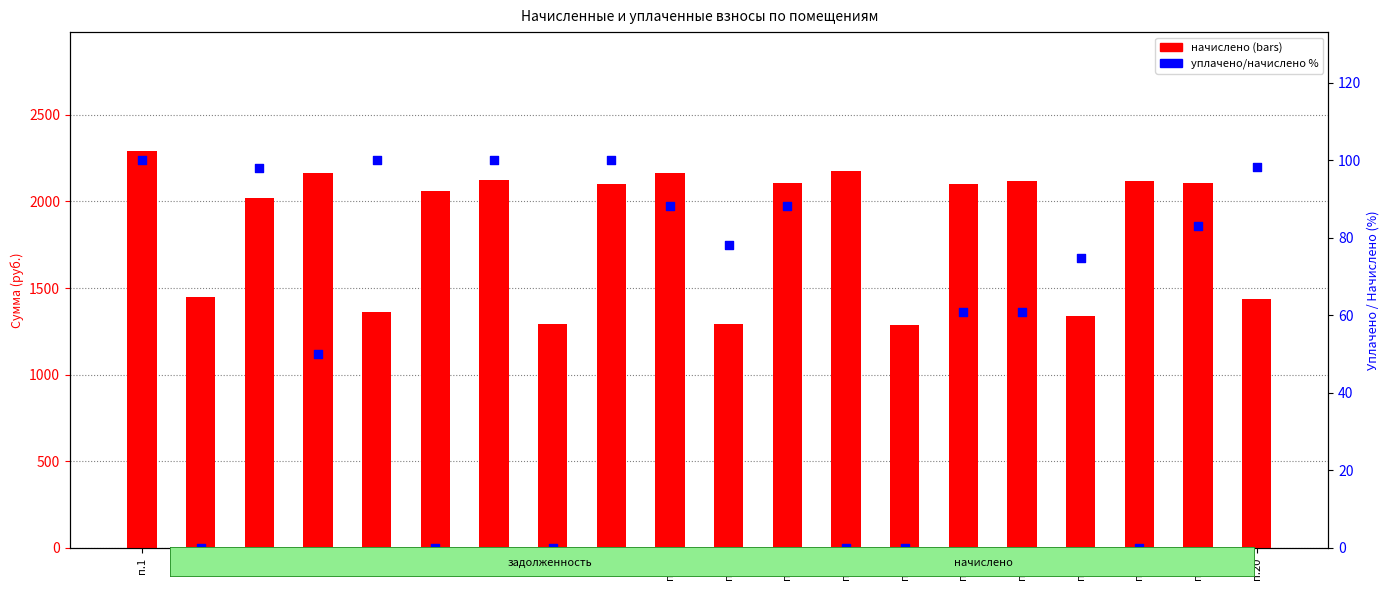

Which series has the largest total across all categories?

начислено